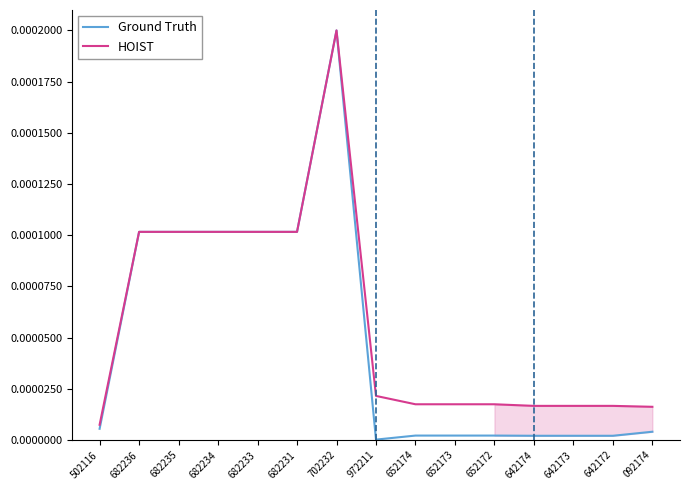

Count the number of categories in the chart.

15